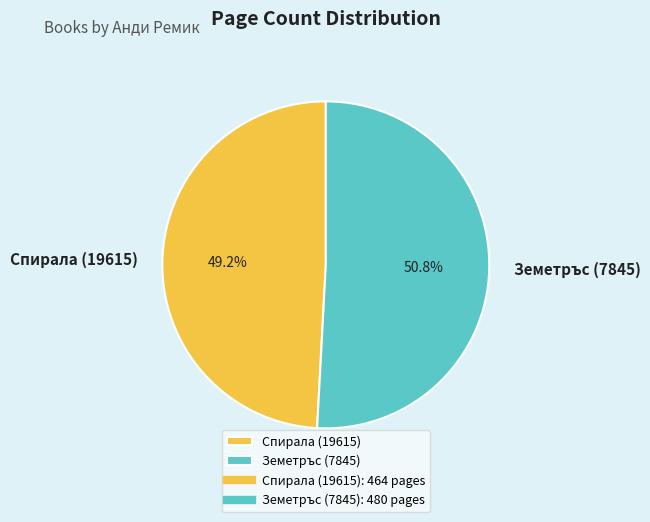

Is it true that Земетръс (7845) is 51% of the pie?

True